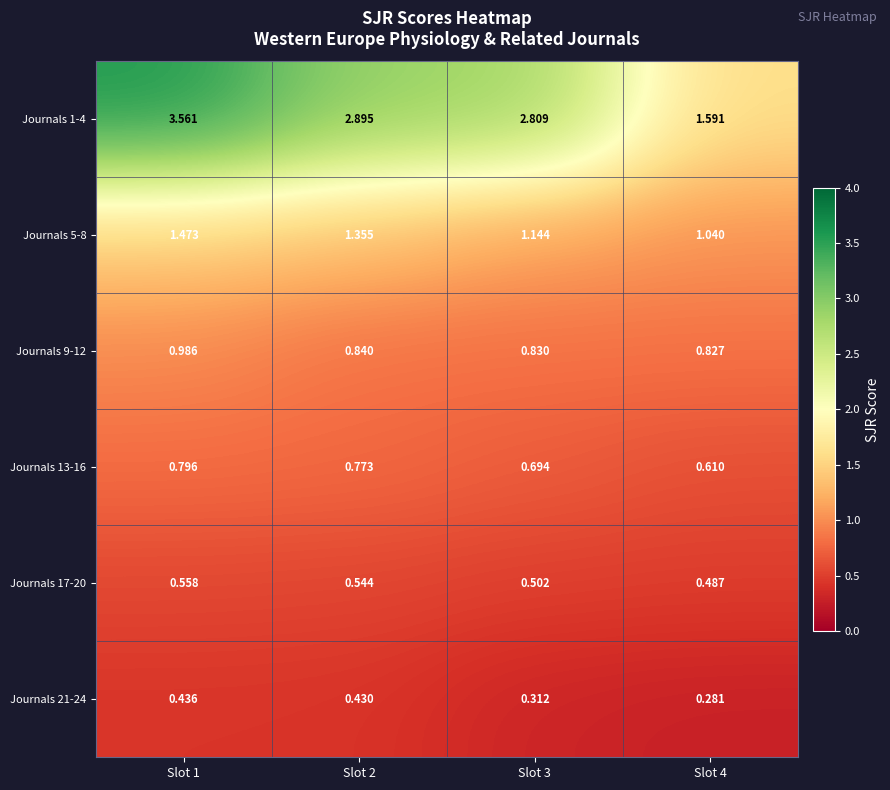

Is the value of Journals 13-16 at Slot 1 greater than the value of Journals 21-24 at Slot 4?

Yes